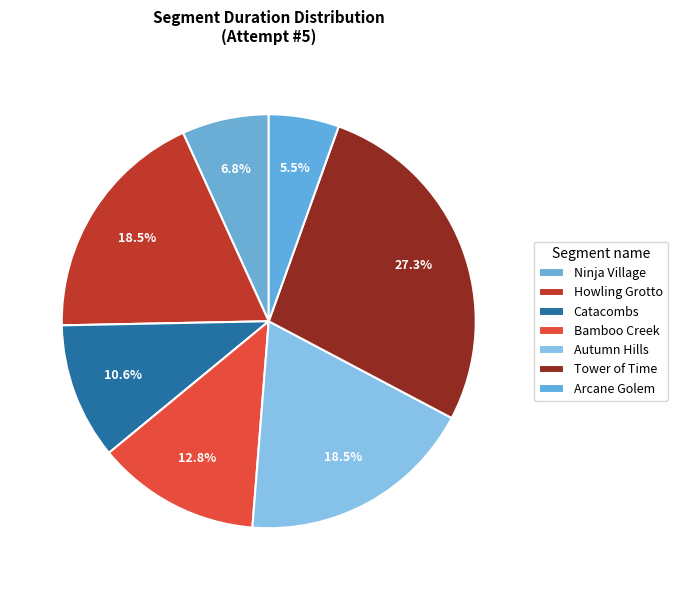

To the nearest percent, what percentage of the pie is Arcane Golem?

5%